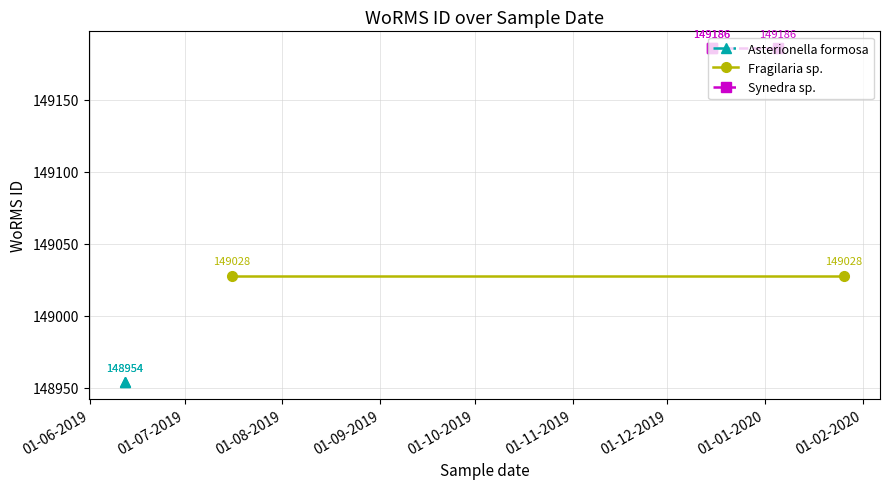

Where is the first local minimum?

12-06-2019